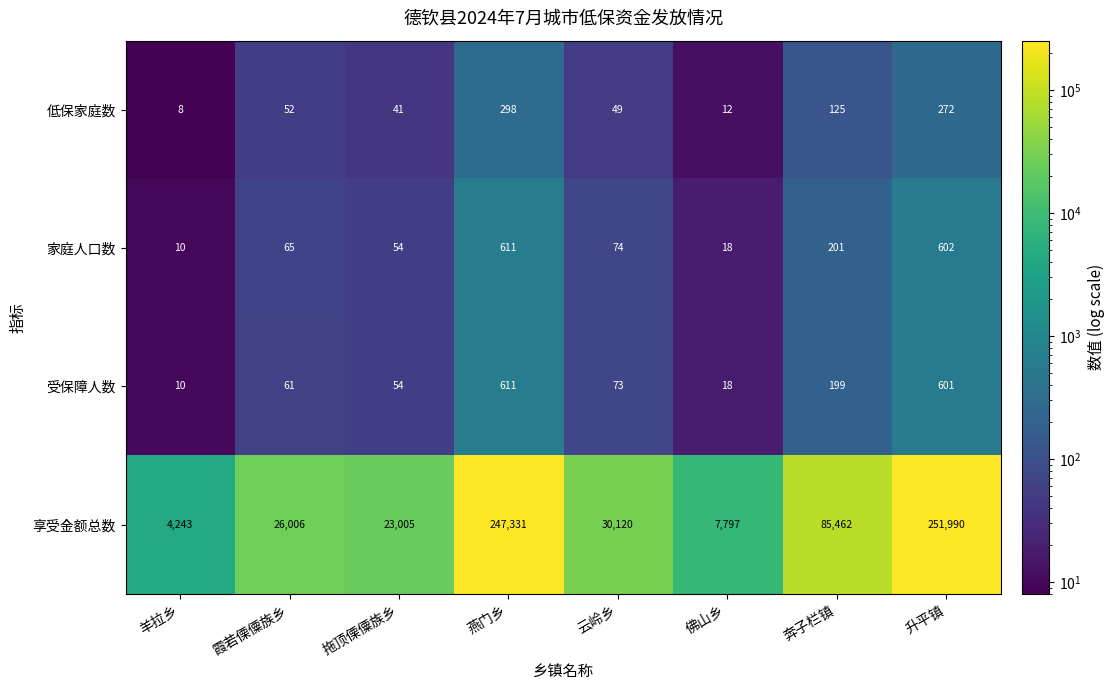

What is the greatest value displayed?

251990